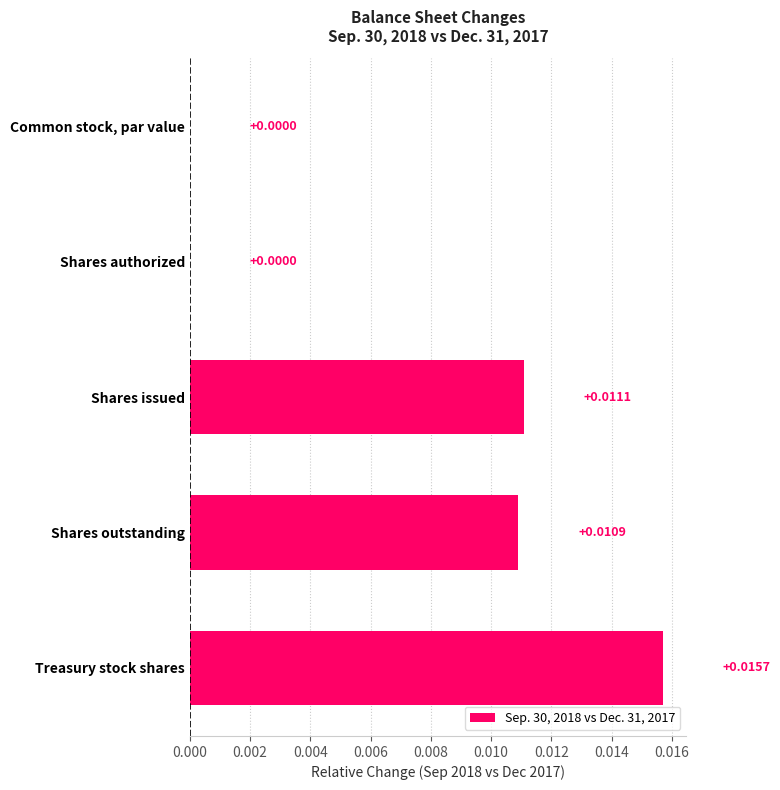

How many positive values are there?

3